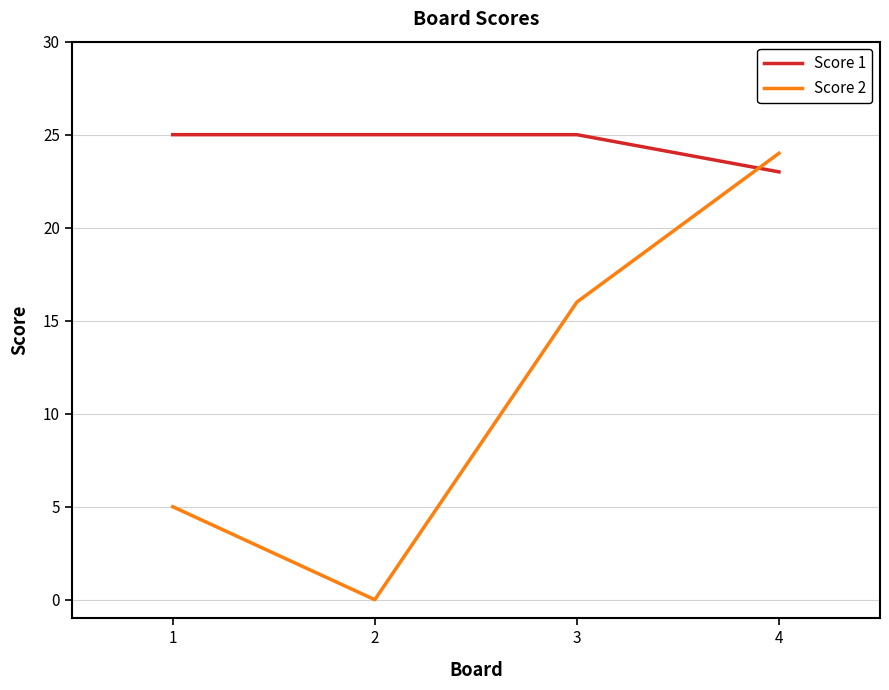

Reading left to right, extract all data points from this chart.

Score 1: 25	25	25	23
Score 2: 5	0	16	24